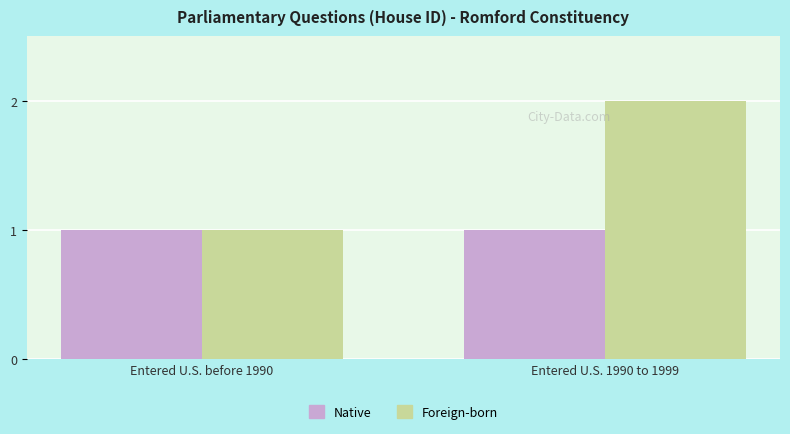

Are the bars grouped side by side (vs. stacked)?

Yes